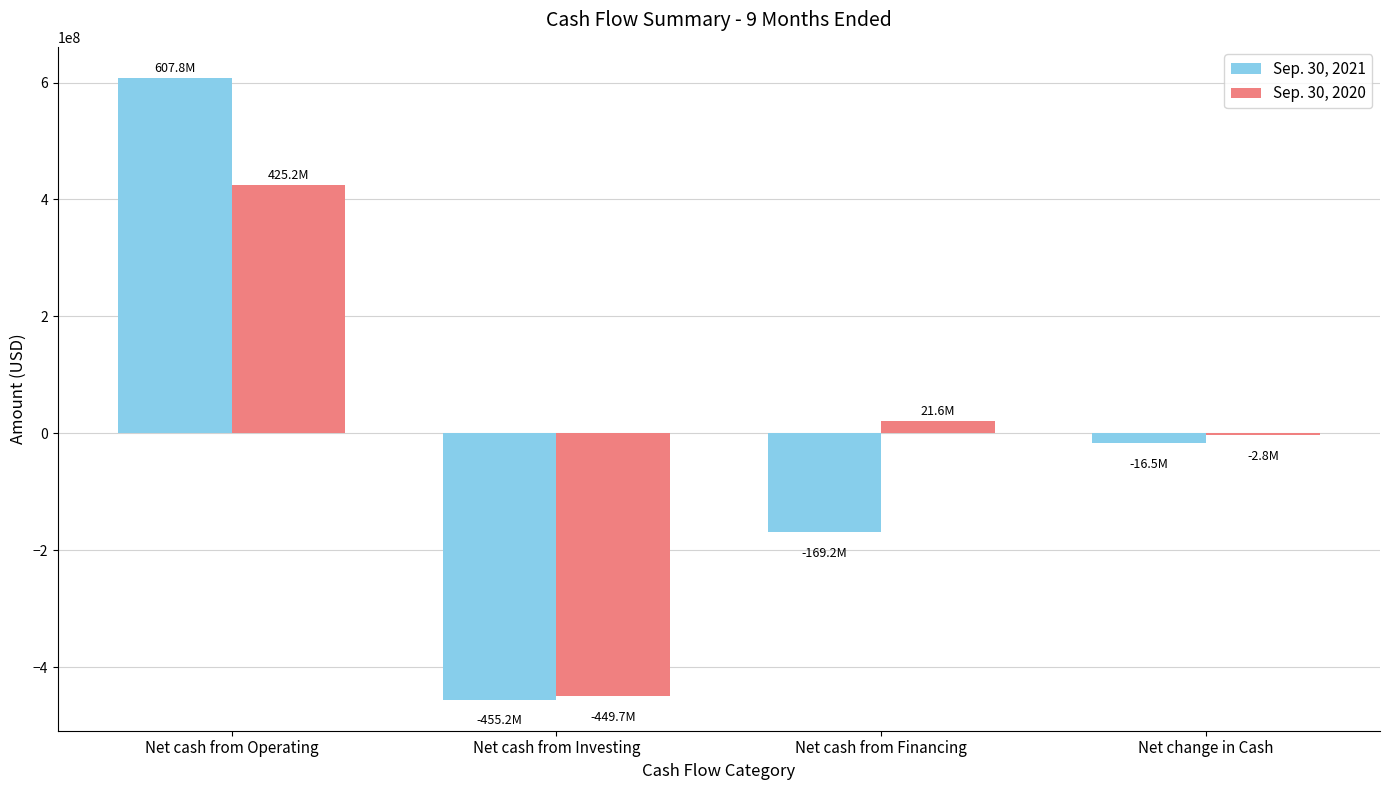

What is the greatest value displayed?

607833000